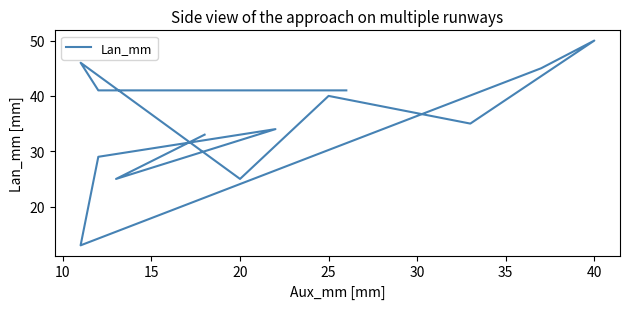

How many lines are shown in the chart?

1